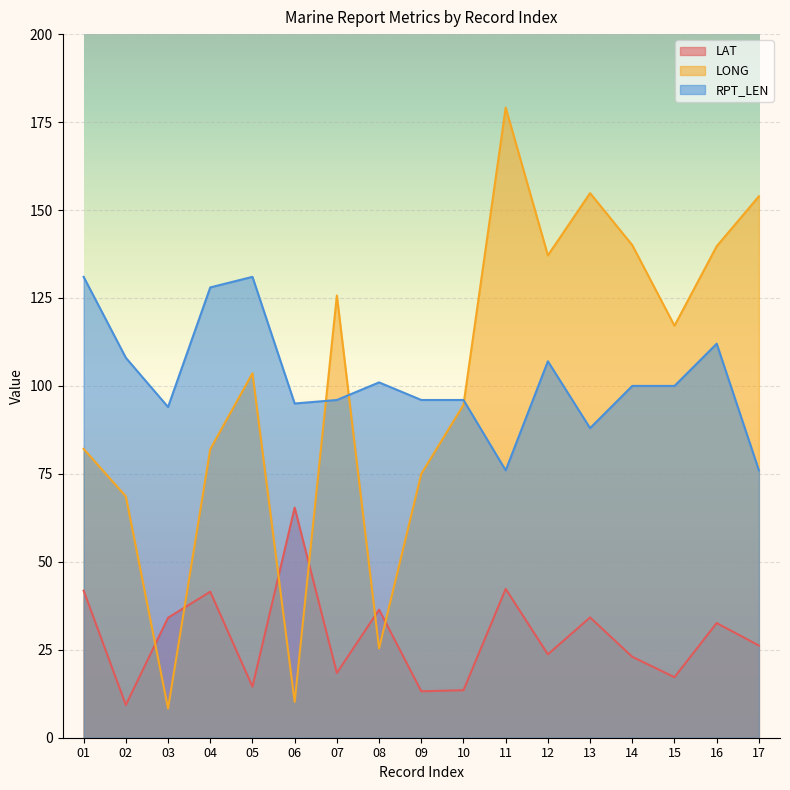

What is the minimum value for LAT?

9.3